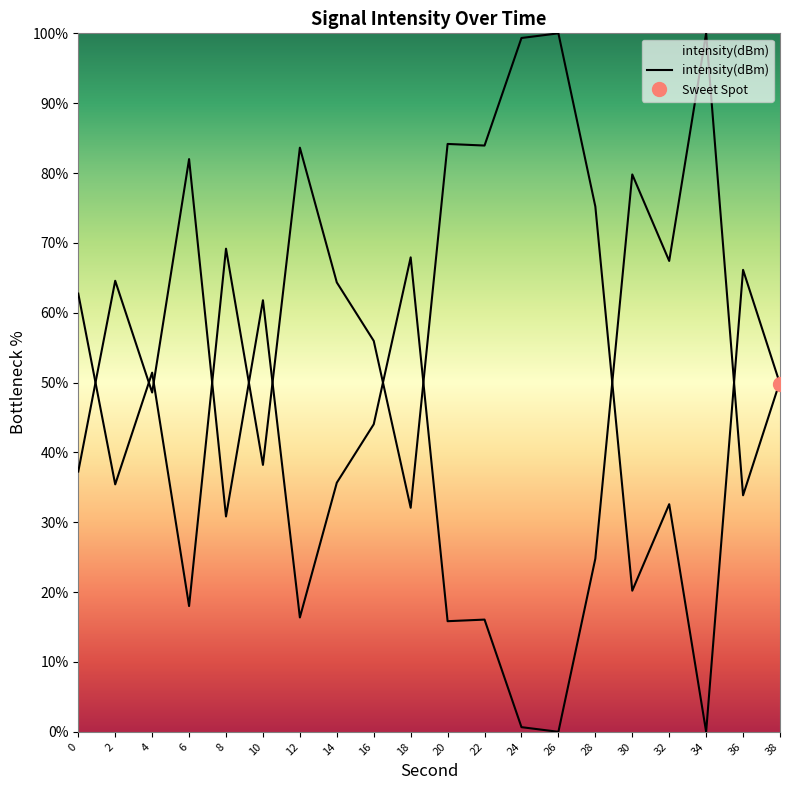

Reading right to left, transcribe all the data shown in this chart.

49.8	66.1	0.0	32.6	20.2	75.2	100.0	99.3	83.9	84.2	32.1	56.0	64.3	83.6	38.2	69.2	18.0	51.4	35.4	62.7